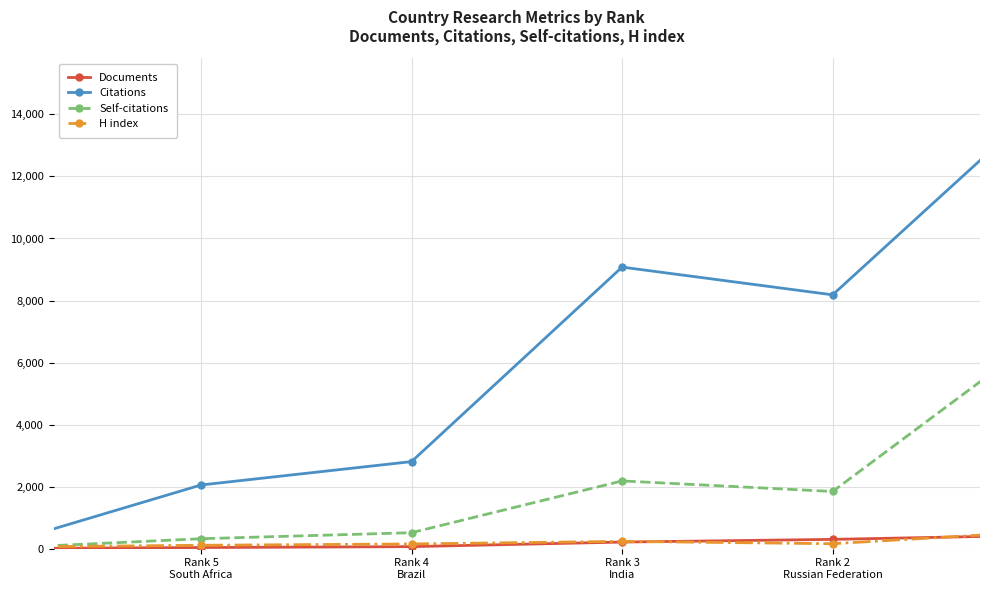

In H index, how many points are higher than both neighbors (excluding endpoints)?

1